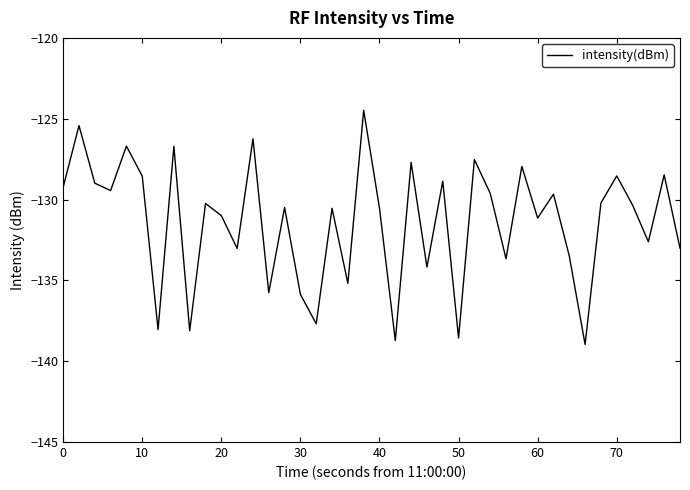

What is the smallest value displayed?

-139.0